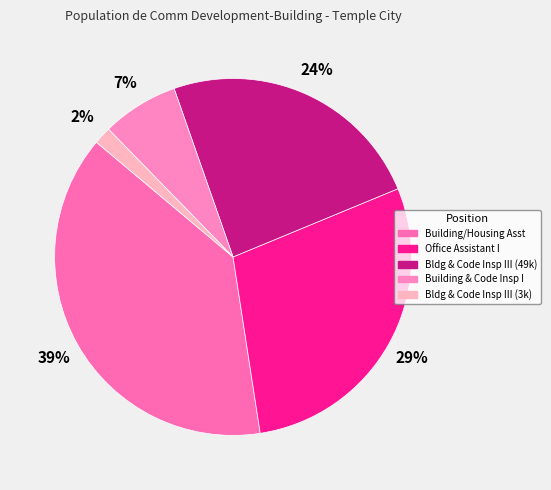

Is there a majority slice in this chart?

No